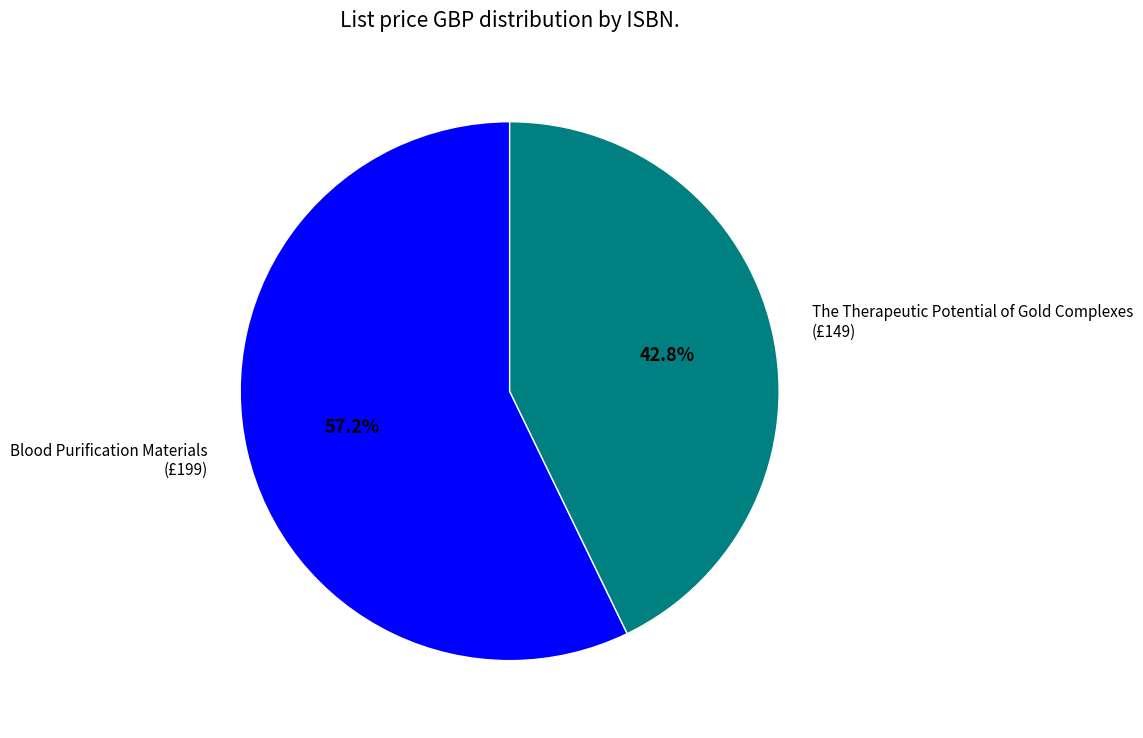

What is the total percentage of Blood Purification Materials (£199) and The Therapeutic Potential of Gold Complexes (£149)?

100.0%